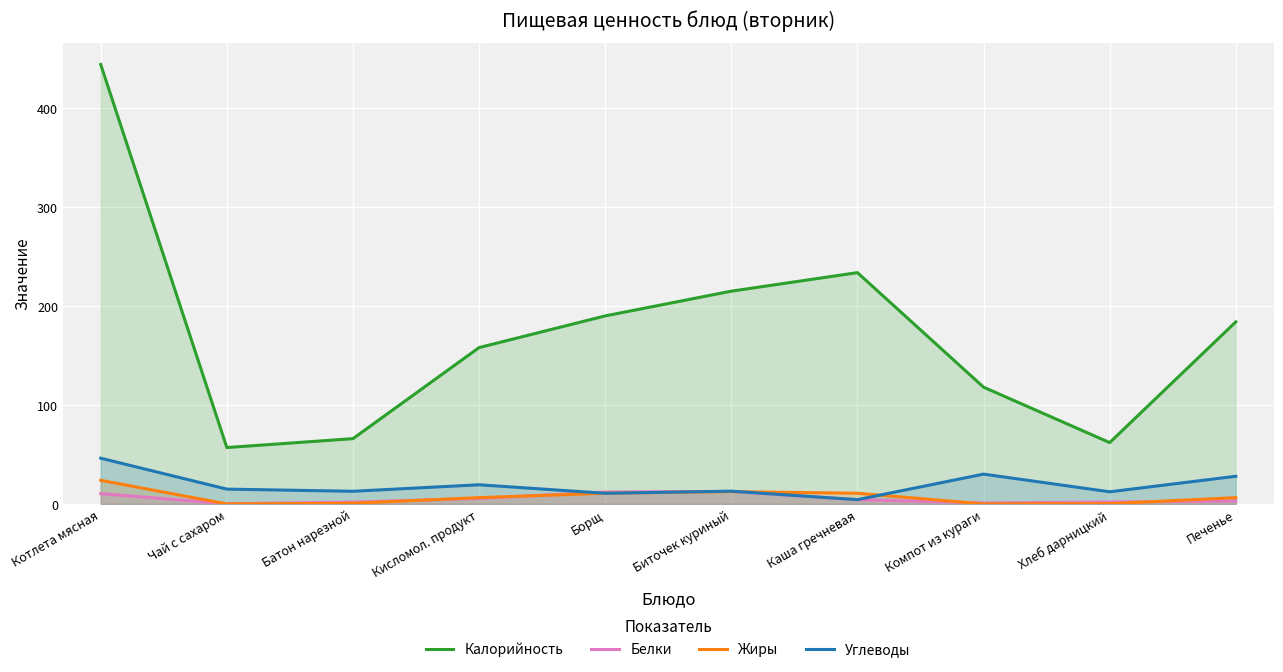

Reading left to right, transcribe all the data shown in this chart.

Калорийность: Котлета мясная=444.0	Чай с сахаром=57.0	Батон нарезной=66.0	Кисломол. продукт=158.0	Борщ=190.0	Биточек куриный=215.0	Каша гречневая=233.7	Компот из кураги=118.0	Хлеб дарницкий=62.0	Печенье=184.0
Белки: Котлета мясная=10.5	Чай с сахаром=0.2	Батон нарезной=1.9	Кисломол. продукт=5.6	Борщ=12.1	Биточек куриный=12.7	Каша гречневая=4.3	Компот из кураги=1.0	Хлеб дарницкий=2.0	Печенье=3.0
Жиры: Котлета мясная=23.9	Чай с сахаром=0.1	Батон нарезной=0.7	Кисломол. продукт=6.4	Борщ=10.9	Биточек куриный=12.5	Каша гречневая=10.8	Компот из кураги=0.1	Хлеб дарницкий=0.3	Печенье=6.4
Углеводы: Котлета мясная=46.2	Чай с сахаром=15.0	Батон нарезной=12.8	Кисломол. продукт=19.4	Борщ=10.8	Биточек куриный=12.9	Каша гречневая=4.4	Компот из кураги=30.2	Хлеб дарницкий=12.3	Печенье=28.0